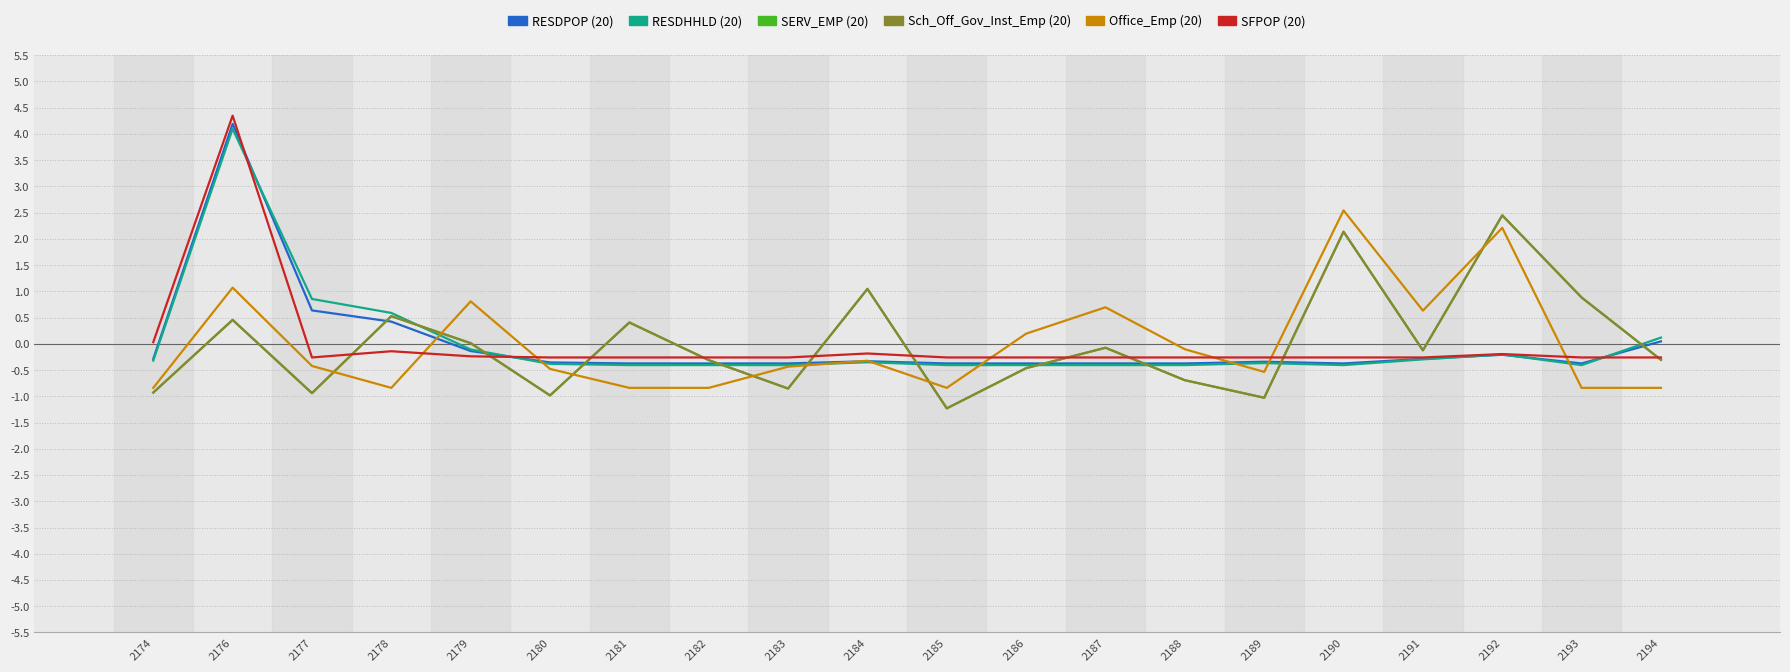

Reading left to right, extract all data points from this chart.

RESDPOP (20): 2174=-0.3	2176=4.2	2177=0.6	2178=0.4	2179=-0.1	2180=-0.4	2181=-0.4	2182=-0.4	2183=-0.4	2184=-0.3	2185=-0.4	2186=-0.4	2187=-0.4	2188=-0.4	2189=-0.3	2190=-0.4	2191=-0.3	2192=-0.2	2193=-0.4	2194=0.0
RESDHHLD (20): 2174=-0.3	2176=4.1	2177=0.9	2178=0.6	2179=-0.1	2180=-0.4	2181=-0.4	2182=-0.4	2183=-0.4	2184=-0.3	2185=-0.4	2186=-0.4	2187=-0.4	2188=-0.4	2189=-0.4	2190=-0.4	2191=-0.3	2192=-0.2	2193=-0.4	2194=0.1
SERV_EMP (20): 2174=-0.9	2176=0.5	2177=-0.9	2178=0.5	2179=0.0	2180=-1.0	2181=0.4	2182=-0.3	2183=-0.9	2184=1.0	2185=-1.2	2186=-0.5	2187=-0.1	2188=-0.7	2189=-1.0	2190=2.1	2191=-0.1	2192=2.4	2193=0.9	2194=-0.3
Sch_Off_Gov_Inst_Emp (20): 2174=-0.9	2176=0.5	2177=-0.9	2178=0.5	2179=0.0	2180=-1.0	2181=0.4	2182=-0.3	2183=-0.9	2184=1.0	2185=-1.2	2186=-0.5	2187=-0.1	2188=-0.7	2189=-1.0	2190=2.1	2191=-0.1	2192=2.4	2193=0.9	2194=-0.3
Office_Emp (20): 2174=-0.8	2176=1.1	2177=-0.4	2178=-0.8	2179=0.8	2180=-0.5	2181=-0.8	2182=-0.8	2183=-0.4	2184=-0.3	2185=-0.8	2186=0.2	2187=0.7	2188=-0.1	2189=-0.5	2190=2.5	2191=0.6	2192=2.2	2193=-0.8	2194=-0.8
SFPOP (20): 2174=0.0	2176=4.3	2177=-0.3	2178=-0.1	2179=-0.2	2180=-0.3	2181=-0.3	2182=-0.3	2183=-0.3	2184=-0.2	2185=-0.3	2186=-0.3	2187=-0.3	2188=-0.3	2189=-0.3	2190=-0.3	2191=-0.3	2192=-0.2	2193=-0.3	2194=-0.3